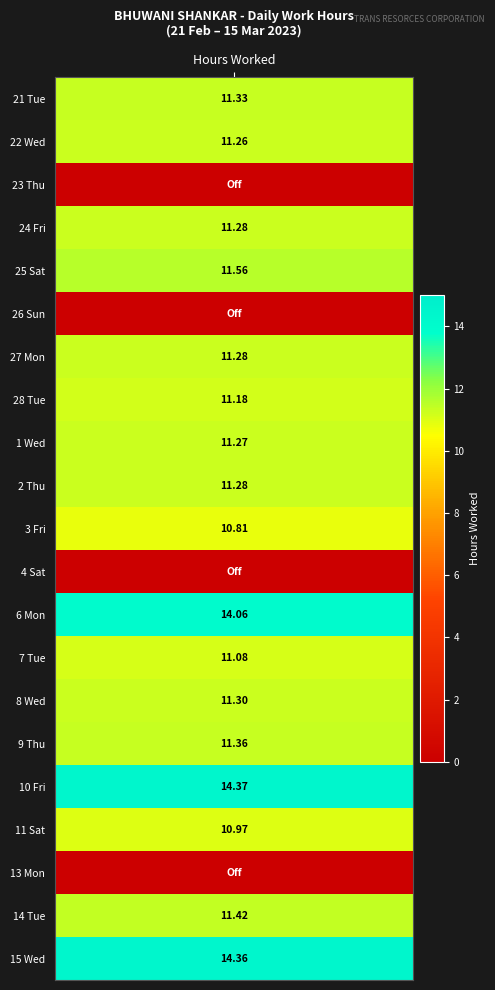

Which has a higher value, 2 or 7?

2